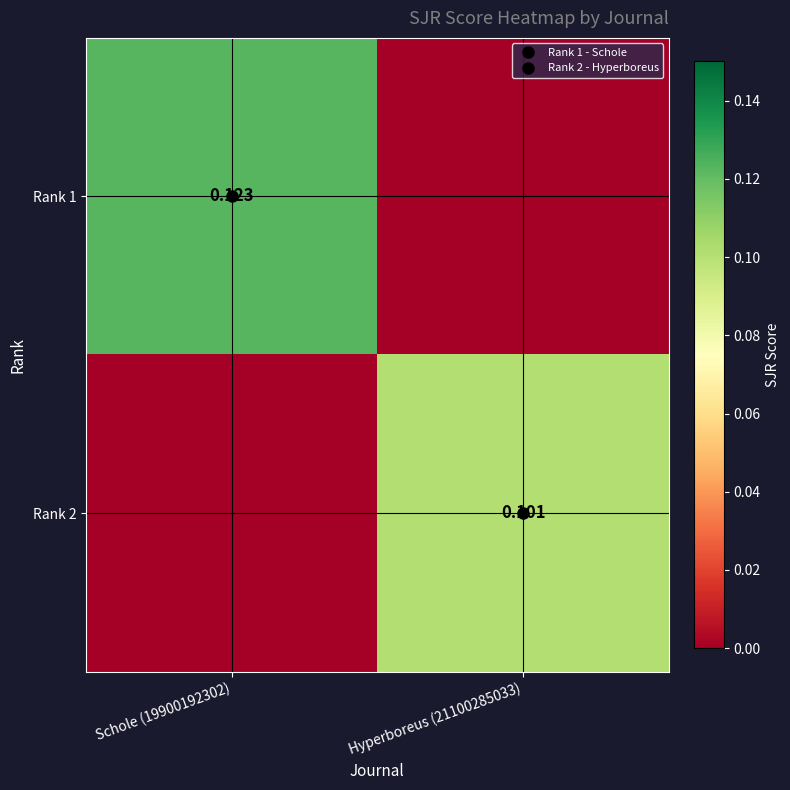

Which series has the largest total across all categories?

Rank 1